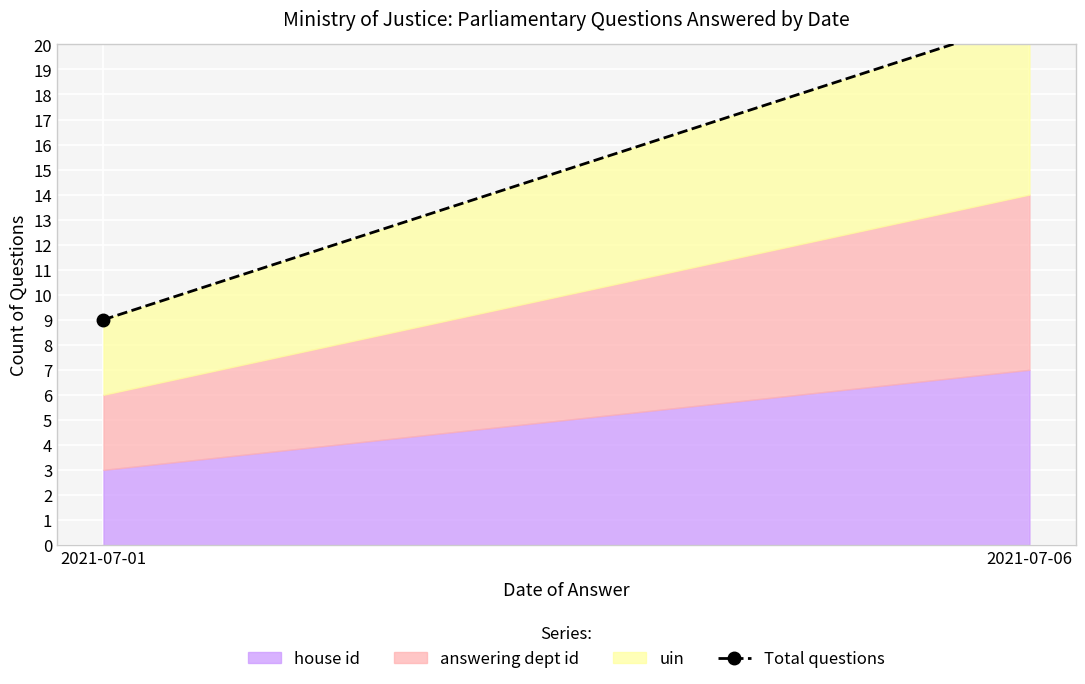

What is the value of the 2nd point from the left?

21